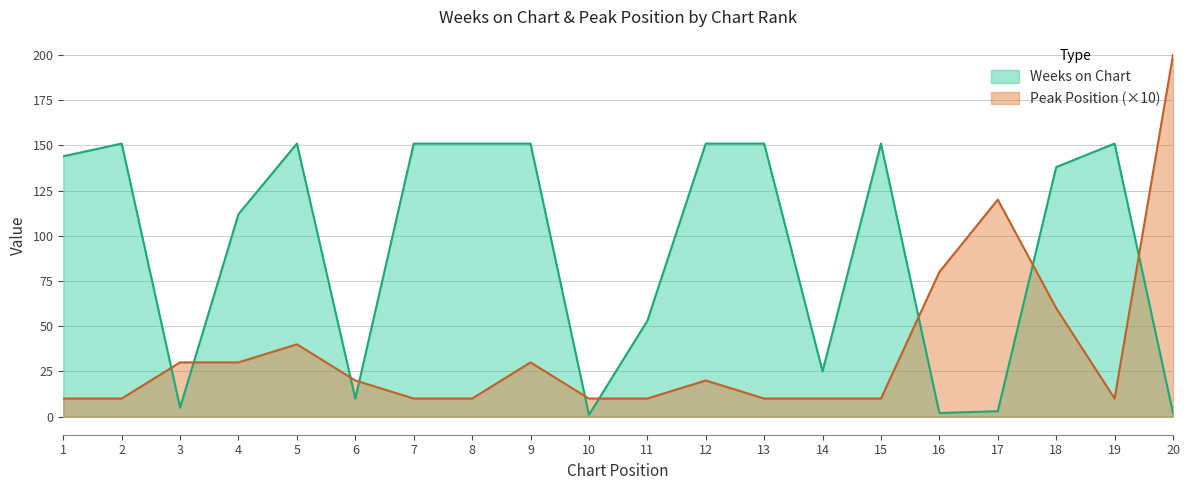

How many intersections are there between Weeks on Chart and Peak Position?

9